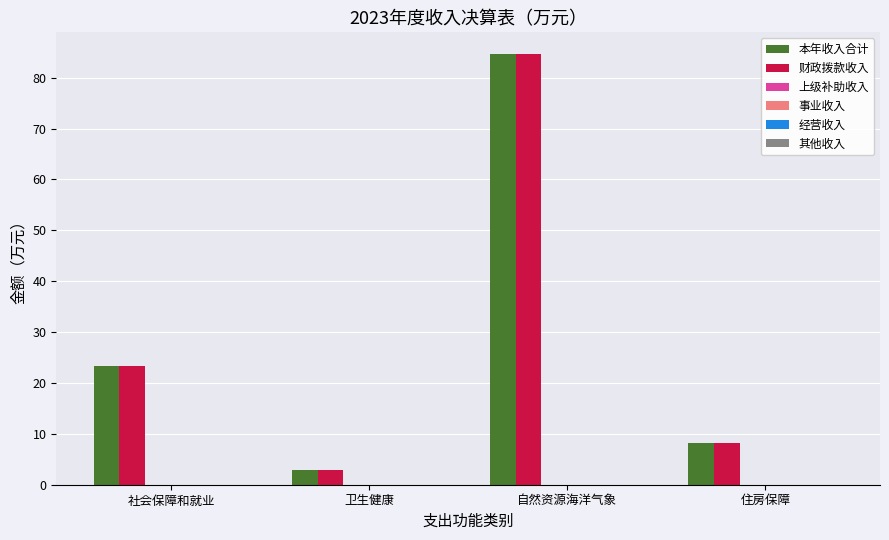

What is the highest value of the 本年收入合计 series?

84.7